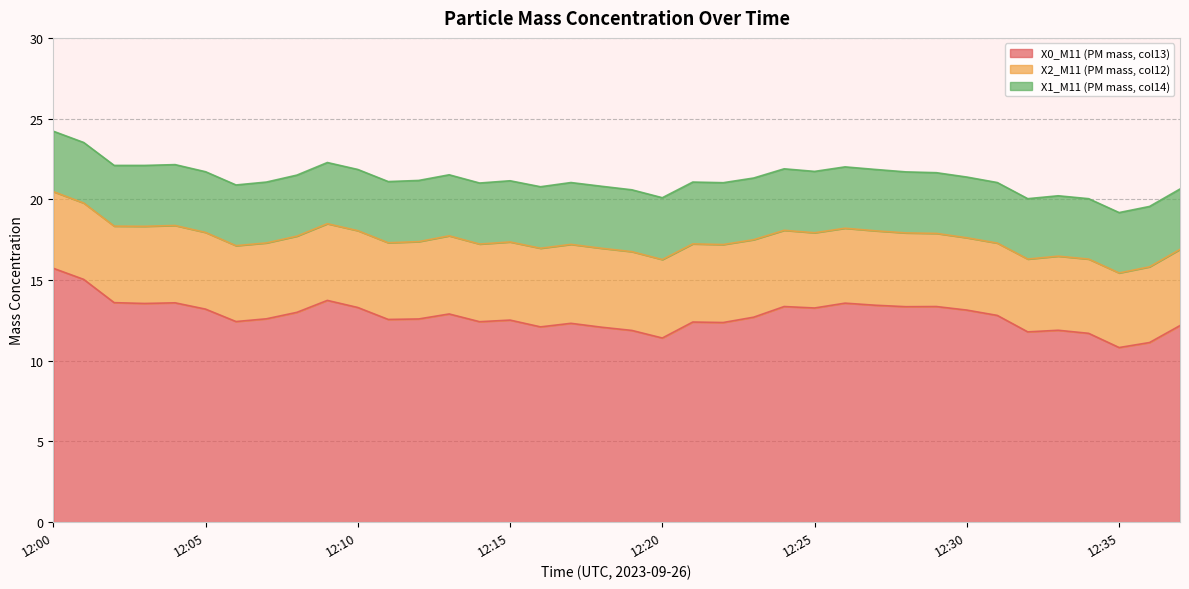

True or false: X2_M11 (PM mass, col12) has more than 0 points higher than both neighbors.

True